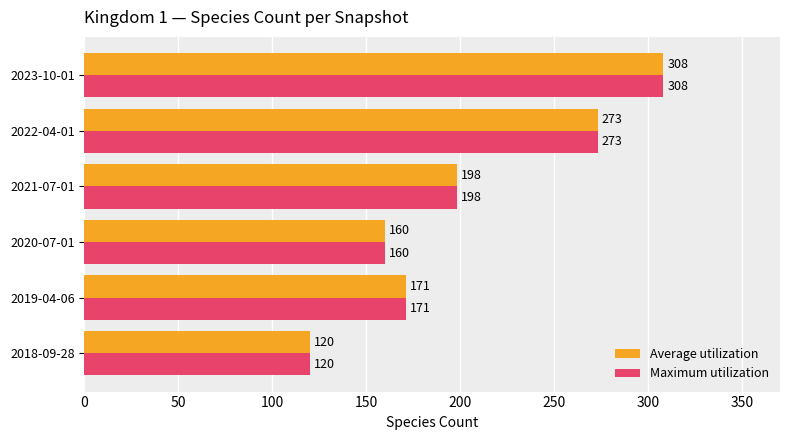

What is the difference between the maximum and minimum values in the Average utilization series?

188